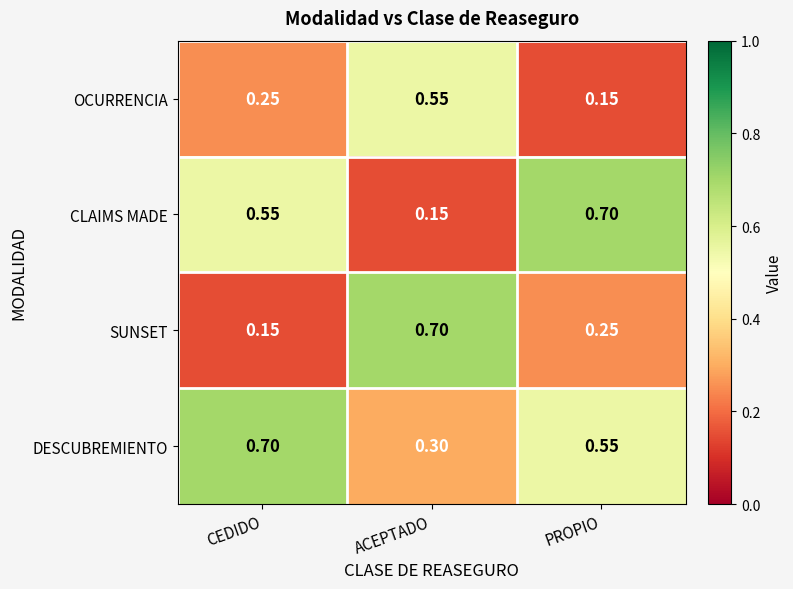

Is the value of CLAIMS MADE at ACEPTADO greater than the value of OCURRENCIA at ACEPTADO?

No